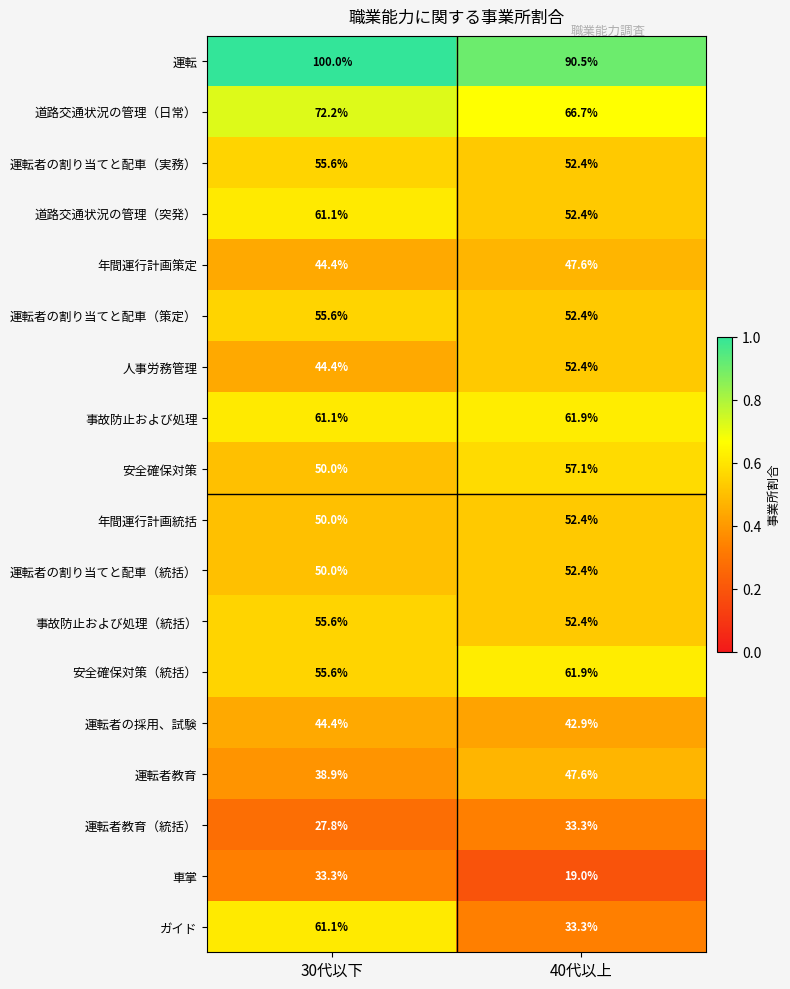

What is the smallest value displayed?

19.0